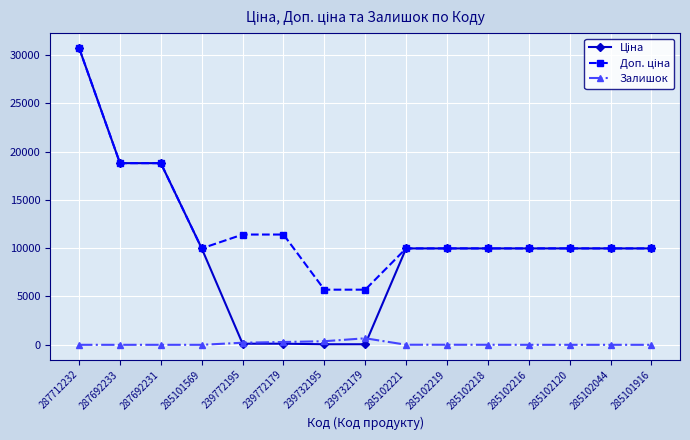

What is the difference between the highest and lowest values at 287712232?

30717.1